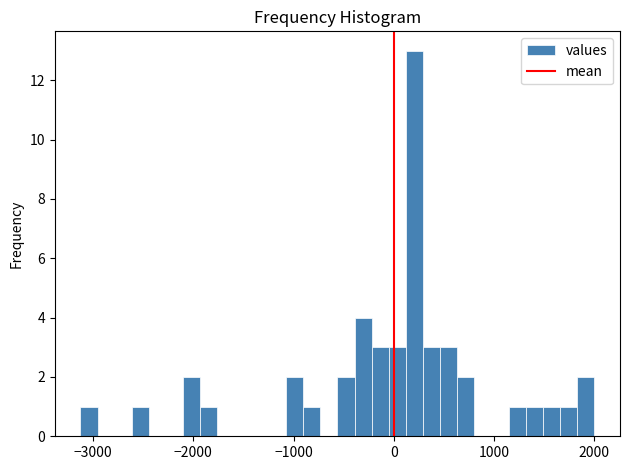

Read against the x-axis, roughly where is the centre of the tallest bar?

200